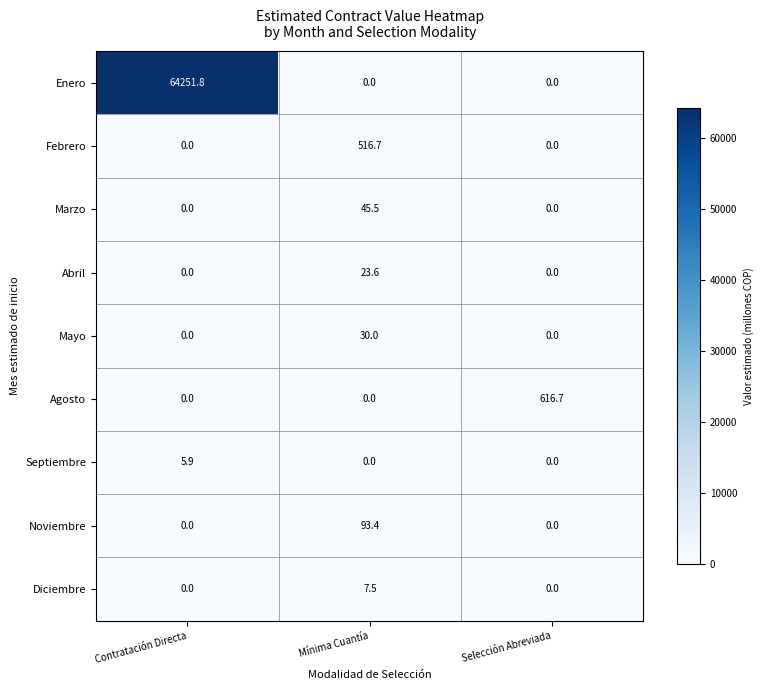

Reading left to right, list all the values displayed in this chart.

Enero: Contratación Directa=64251.8	Mínima Cuantía=0.0	Selección Abreviada=0.0
Febrero: Contratación Directa=0.0	Mínima Cuantía=516.7	Selección Abreviada=0.0
Marzo: Contratación Directa=0.0	Mínima Cuantía=45.5	Selección Abreviada=0.0
Abril: Contratación Directa=0.0	Mínima Cuantía=23.6	Selección Abreviada=0.0
Mayo: Contratación Directa=0.0	Mínima Cuantía=30.0	Selección Abreviada=0.0
Agosto: Contratación Directa=0.0	Mínima Cuantía=0.0	Selección Abreviada=616.7
Septiembre: Contratación Directa=5.9	Mínima Cuantía=0.0	Selección Abreviada=0.0
Noviembre: Contratación Directa=0.0	Mínima Cuantía=93.4	Selección Abreviada=0.0
Diciembre: Contratación Directa=0.0	Mínima Cuantía=7.5	Selección Abreviada=0.0